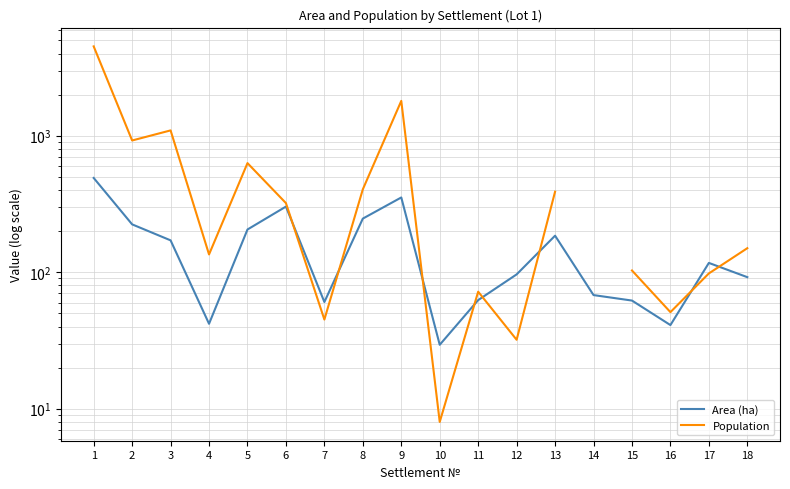

At how many categories does at least one series exceed 2667?

1